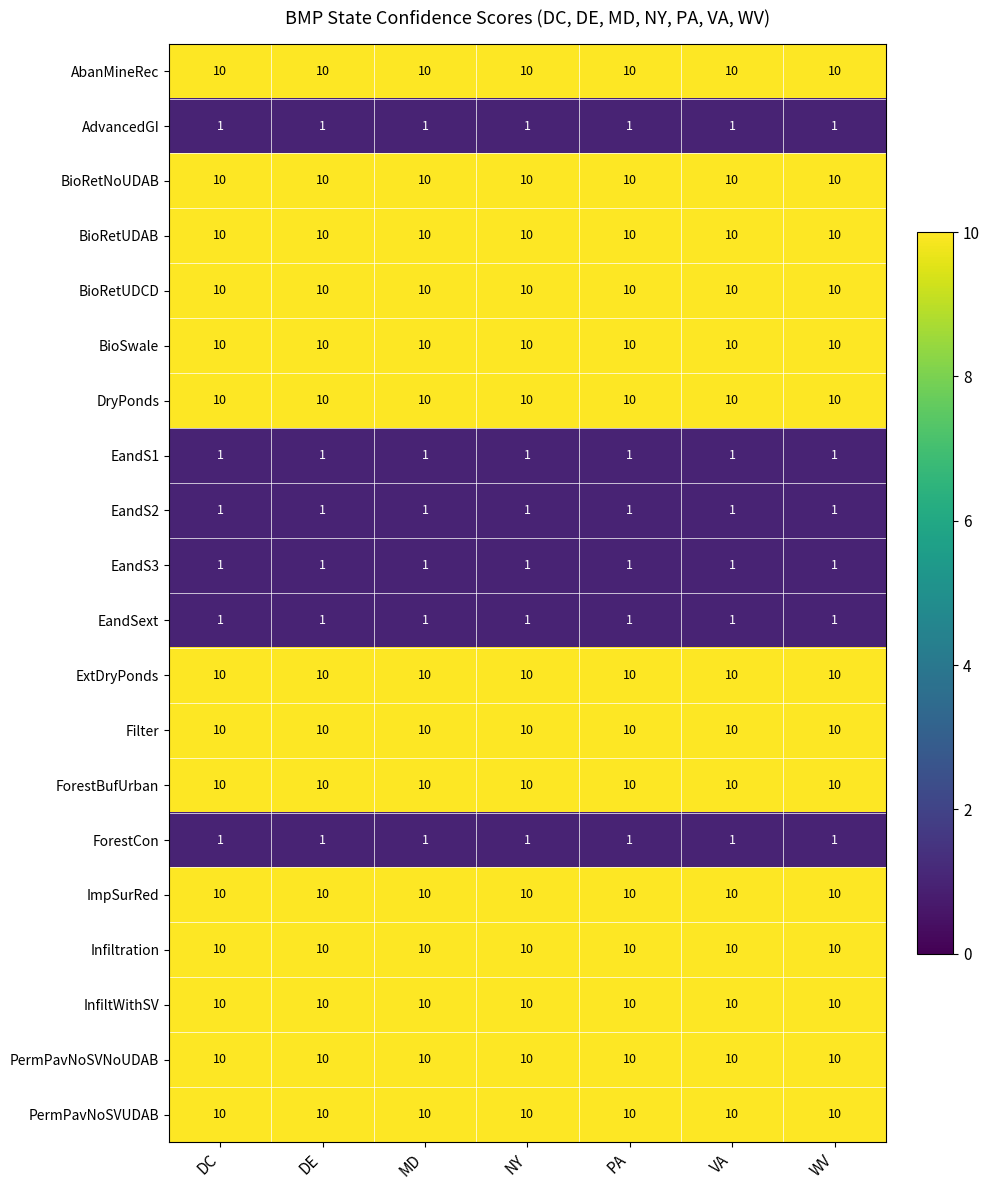

Is it true that ImpSurRed equals 10 at NY?

True